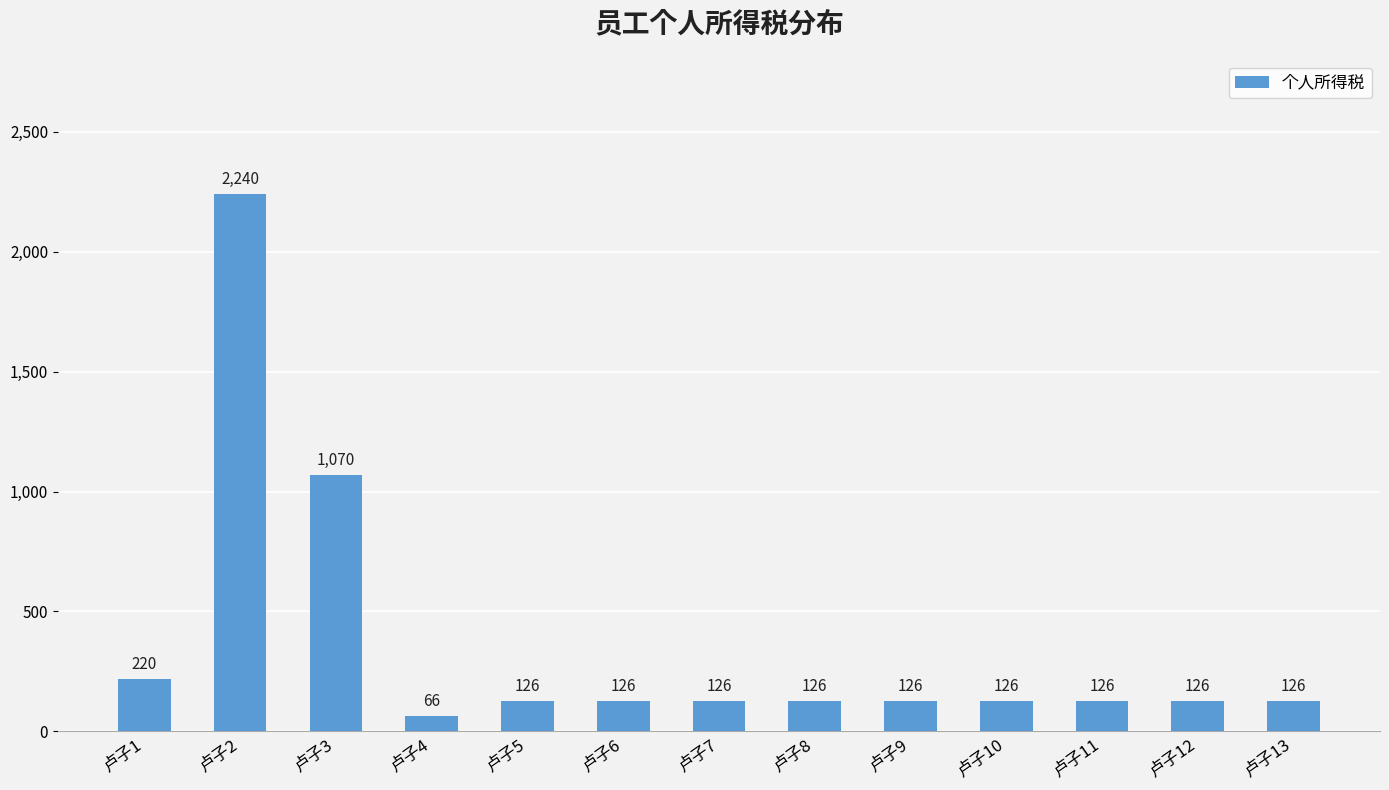

Which label corresponds to the smallest value in the chart?

卢子4